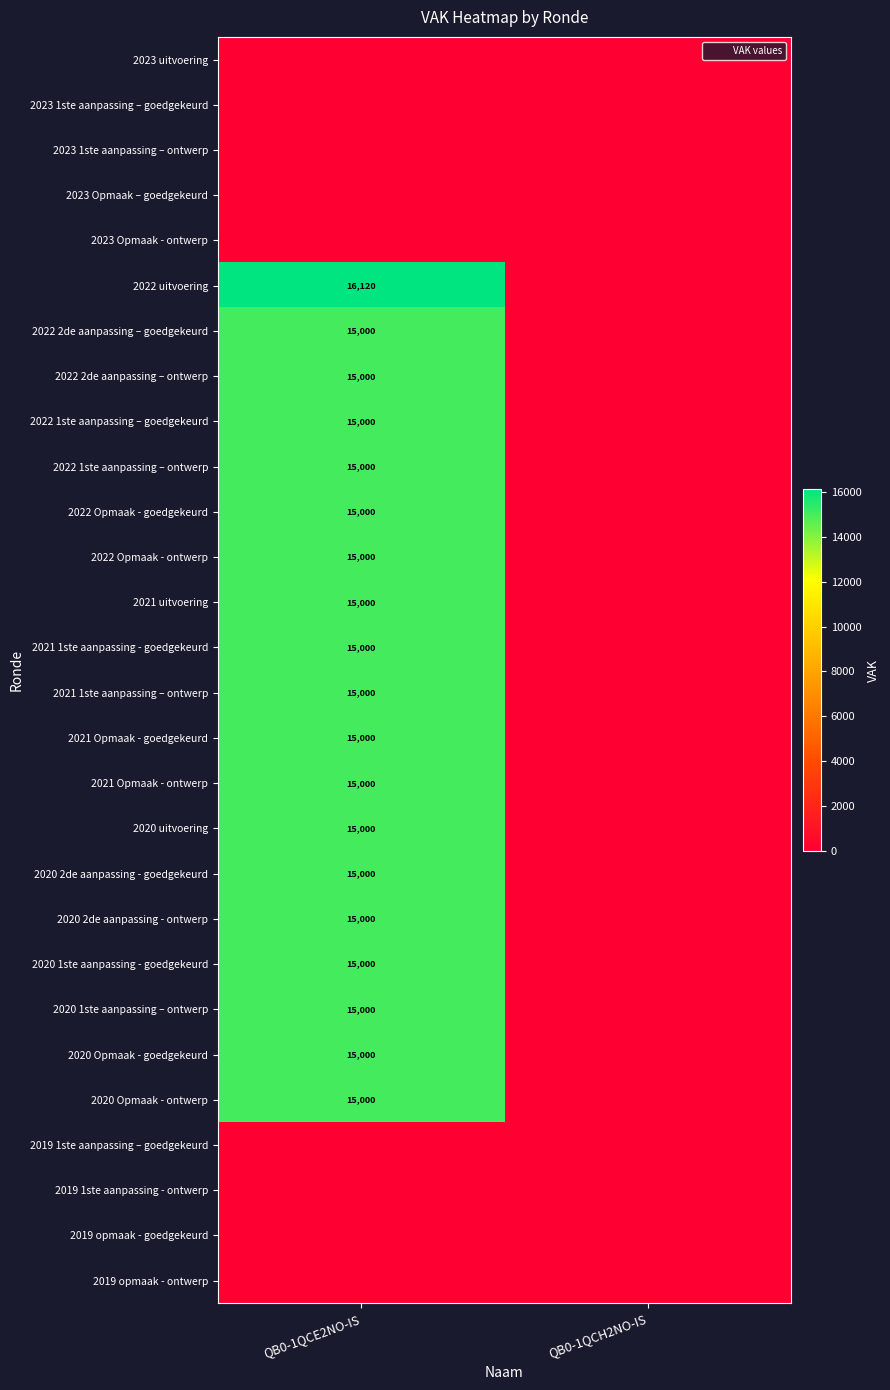

What is the greatest value displayed?

16120